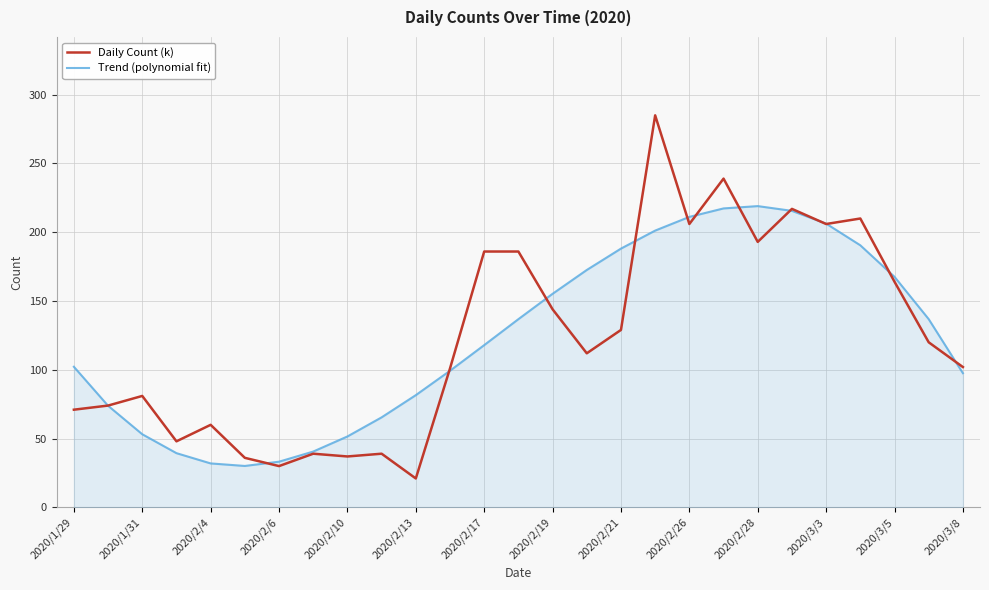

List the series in order of their peak value, highest first.

Daily Count (k), Trend (polynomial fit)